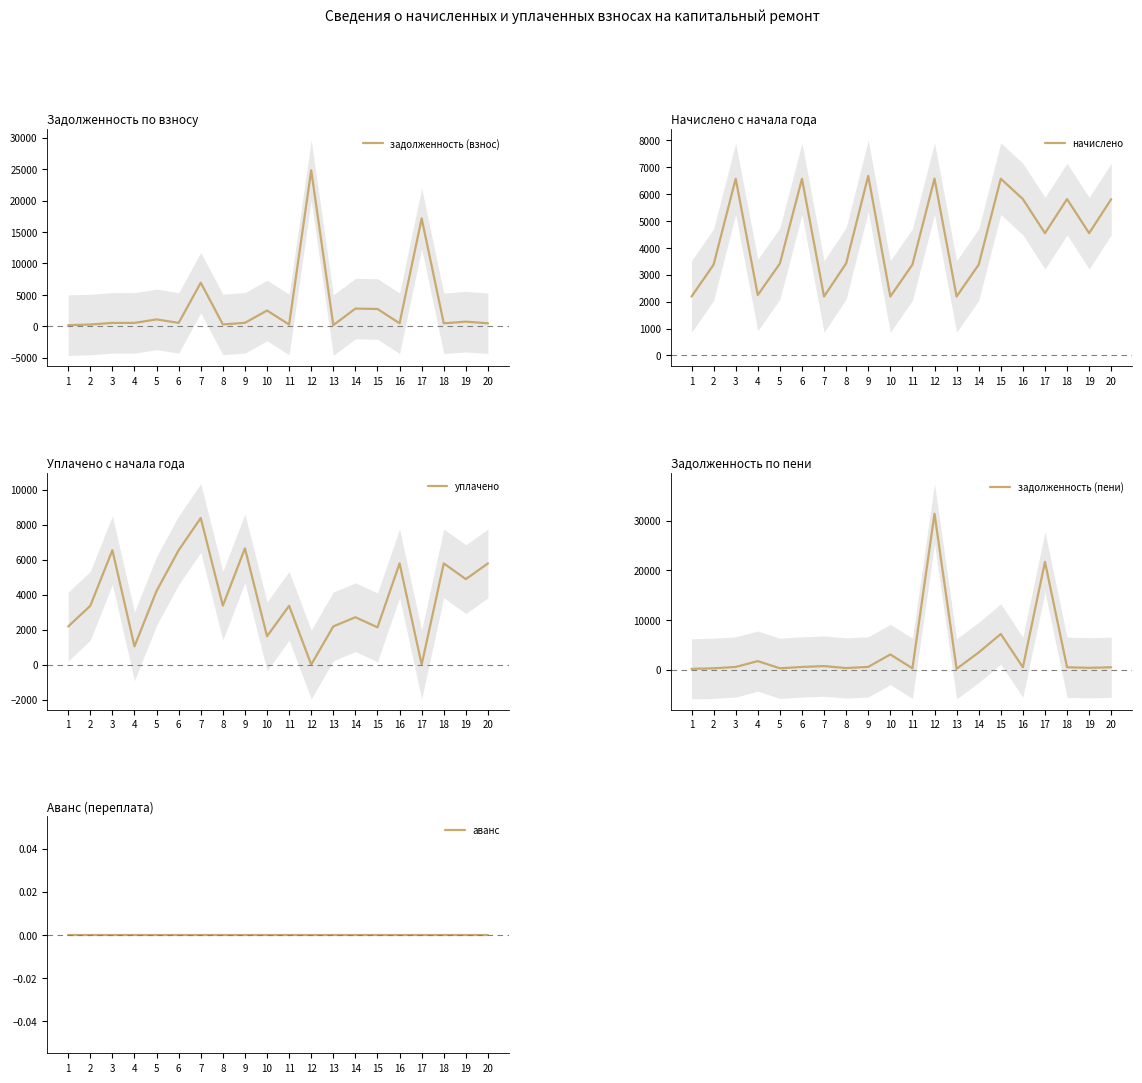

Reading left to right, extract all data points from this chart.

задолженность (взнос): 180.1	277.8	540.7	536.5	1096.1	540.4	6930.8	295.9	549.4	2507.8	277.8	24806.9	180.3	2813.8	2754.3	478.6	17154.2	478.2	734.8	478.2
начислено: 2188.2	3374.8	6569.3	2245.3	3415.6	6565.9	2190.8	3422.4	6674.8	2190.8	3374.8	6572.6	2190.8	3374.8	6569.3	5813.3	4545.1	5810.6	4545.1	5810.6
уплачено: 2179.5	3361.4	6543.2	1041.5	4215.2	6539.9	8384.9	3371.7	6648.3	1620.5	3361.4	0.0	2182.2	2707.6	2127.9	5790.2	0.0	5787.6	4887.8	5787.6
задолженность (пени): 188.8	291.1	566.8	1740.3	296.4	566.5	736.7	346.6	575.9	3078.1	291.1	31379.5	189.0	3480.9	7195.7	501.6	21699.4	501.3	392.1	501.3
аванс: 0.0	0.0	0.0	0.0	0.0	0.0	0.0	0.0	0.0	0.0	0.0	0.0	0.0	0.0	0.0	0.0	0.0	0.0	0.0	0.0